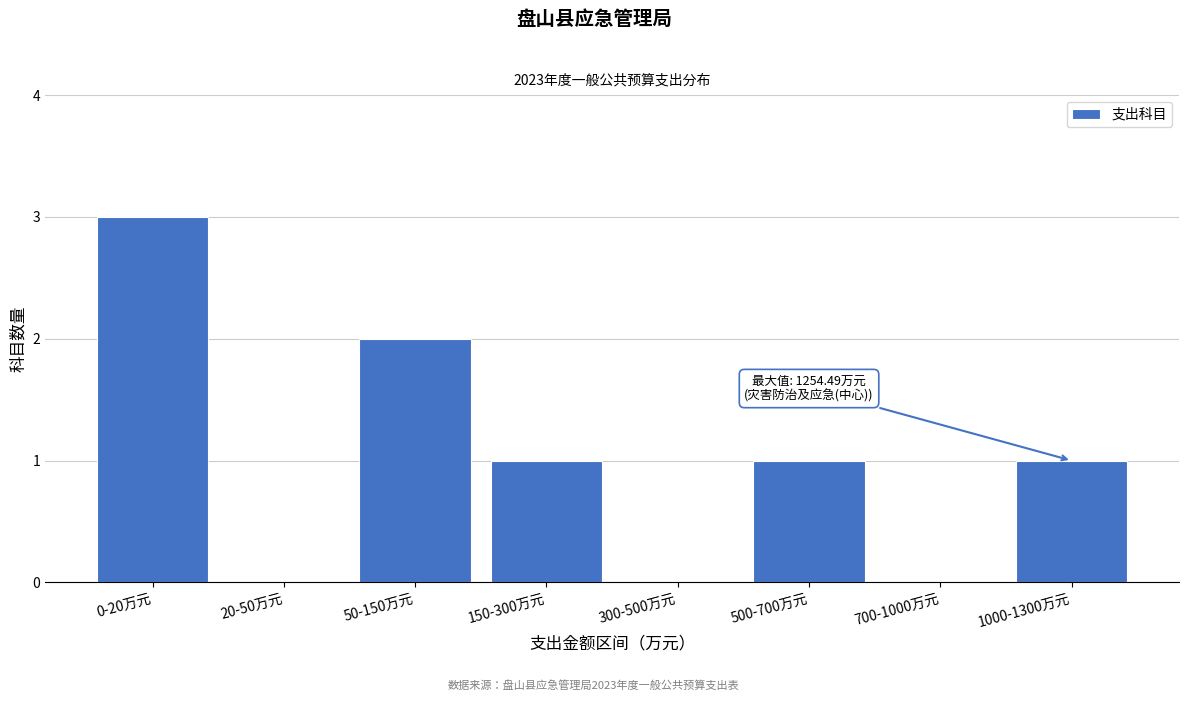

Reading left to right, list all the values displayed in this chart.

0-20万元=3	20-50万元=0	50-150万元=2	150-300万元=1	300-500万元=0	500-700万元=1	700-1000万元=0	1000-1300万元=1